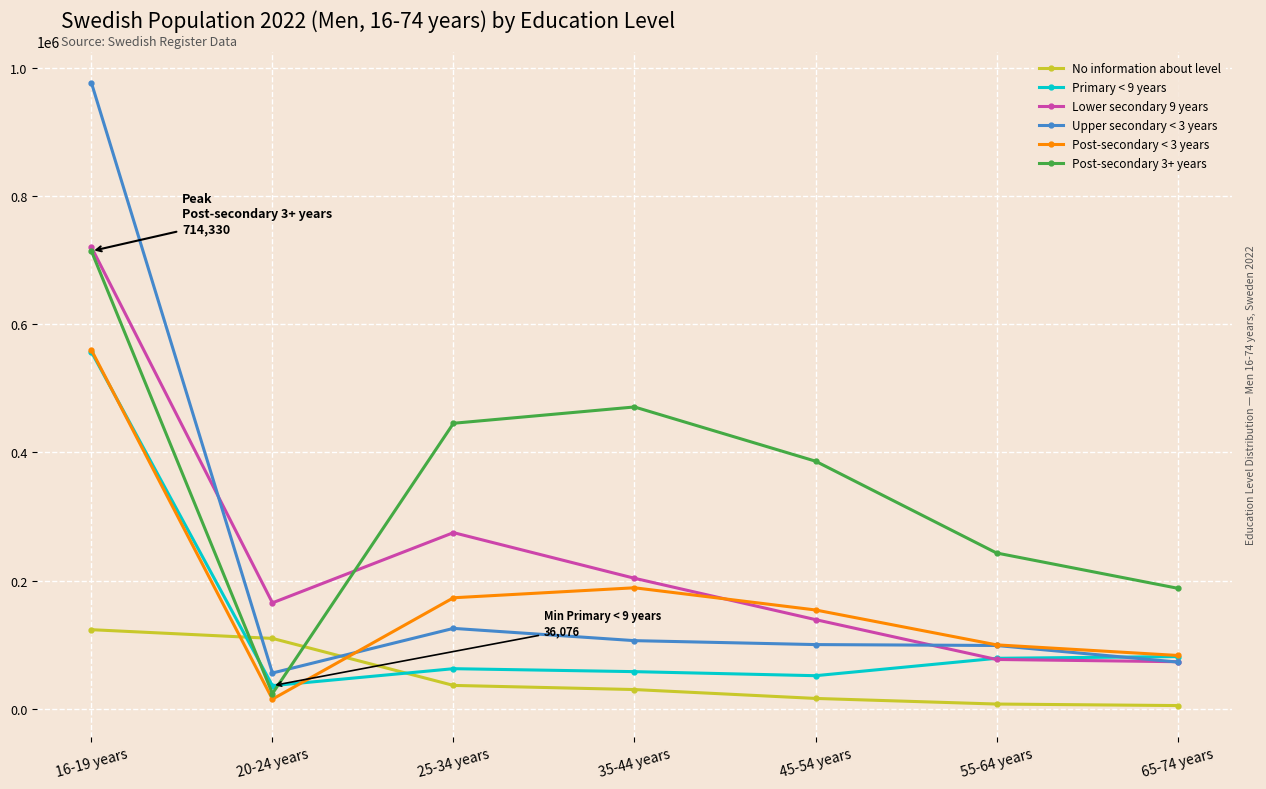

Is the value of Post-secondary < 3 years at 65-74 years greater than the value of Post-secondary 3+ years at 45-54 years?

No